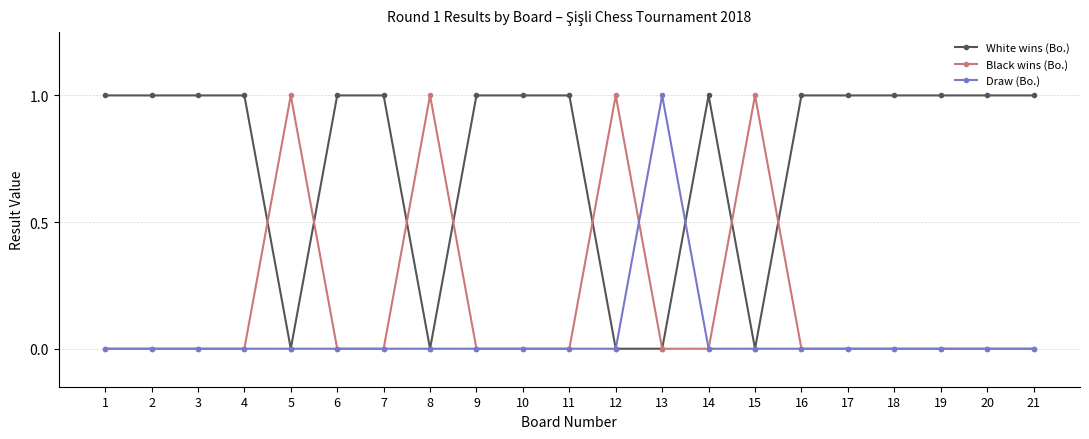

At how many categories does at least one series exceed 0?

21